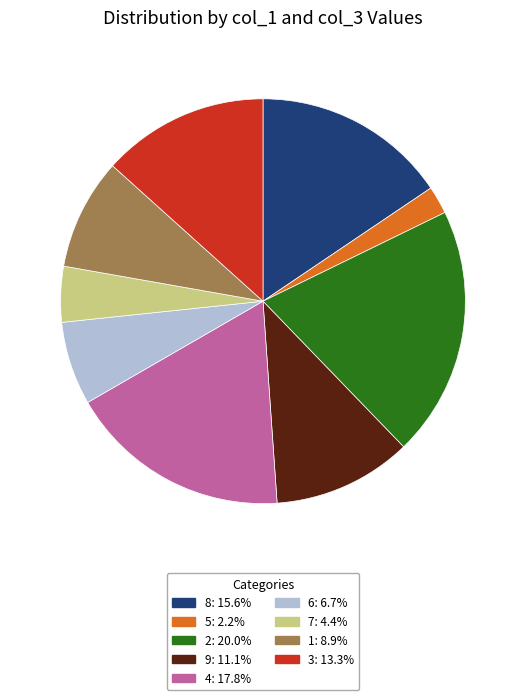

How many slices are in this pie chart?

9